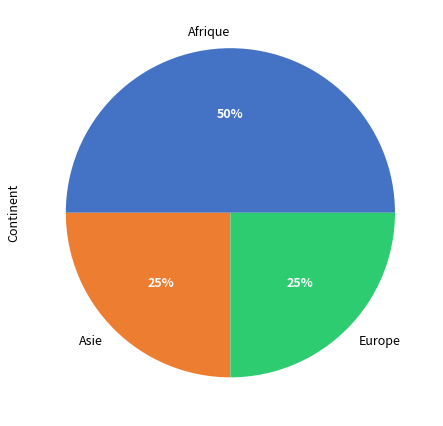

Is Asie the majority of the pie?

No